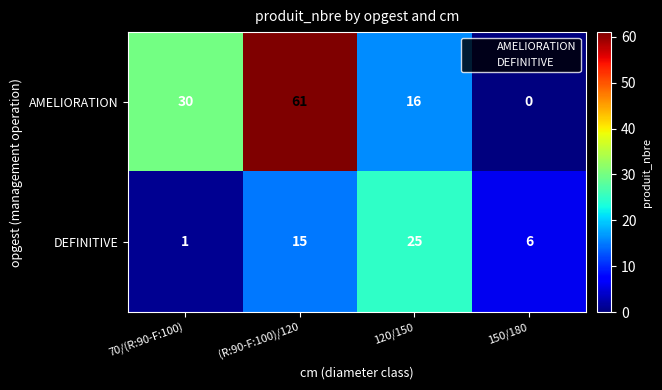

What value does the AMELIORATION series have at 120/150, to the nearest 10?

20